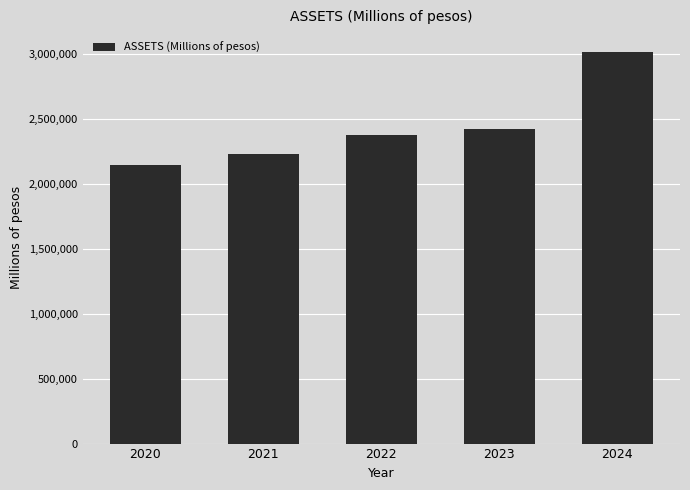

What is the value of the 1st bar from the left?

2144436